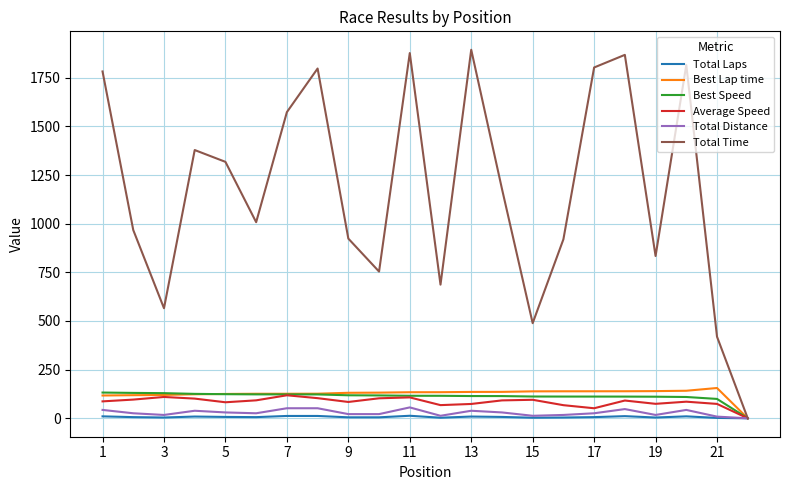

Which series has the largest range (max minus min)?

Total Time